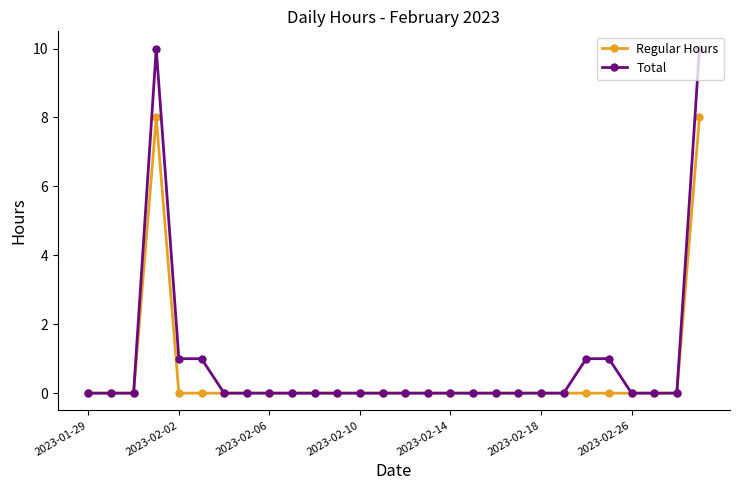

List the series in order of their peak value, highest first.

Total, Regular Hours